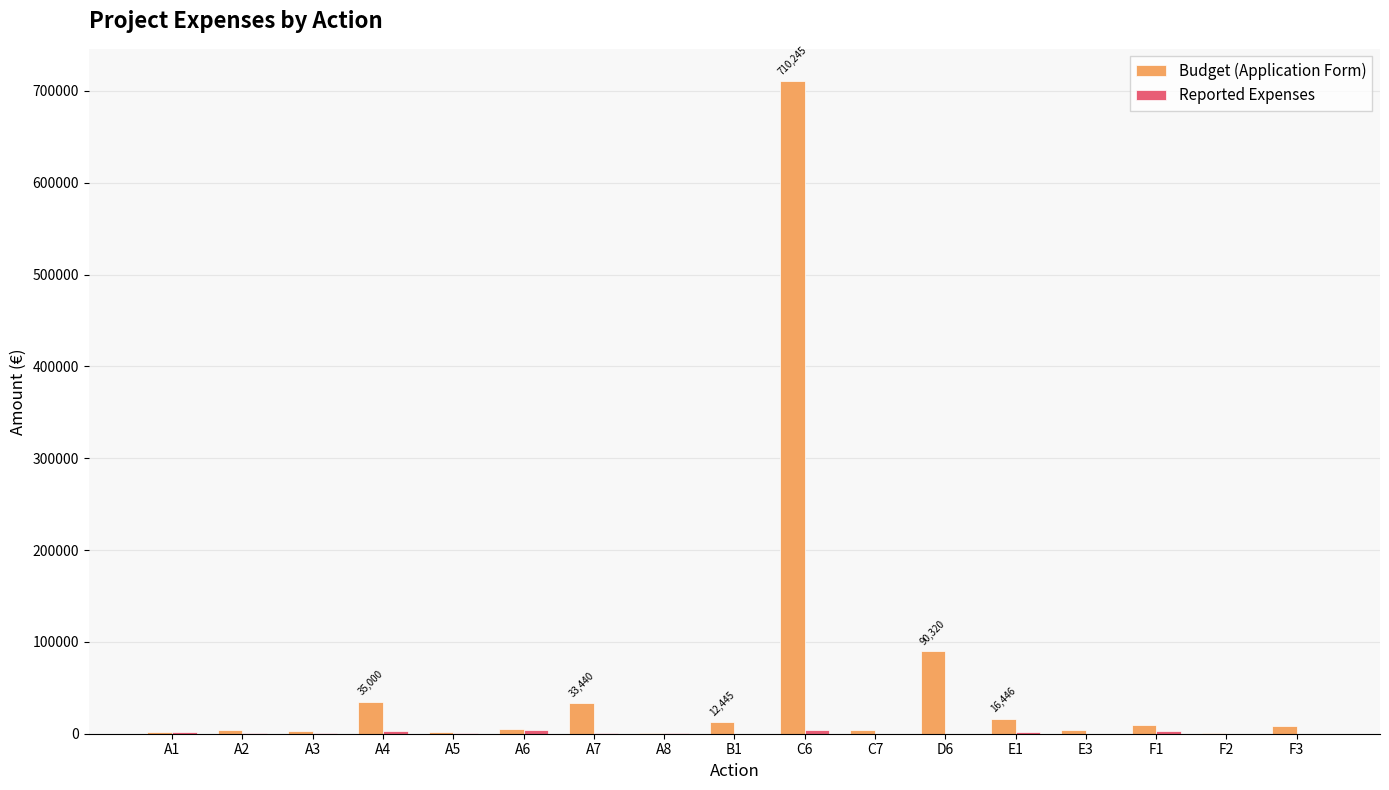

Are the bars horizontal?

No